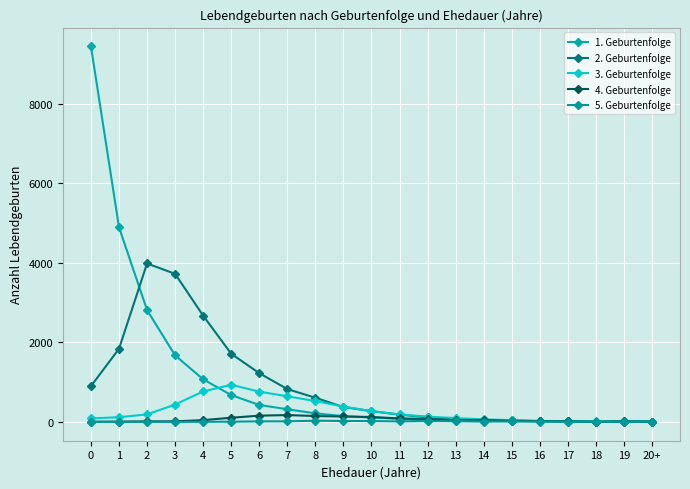

How many series are shown in this chart?

5